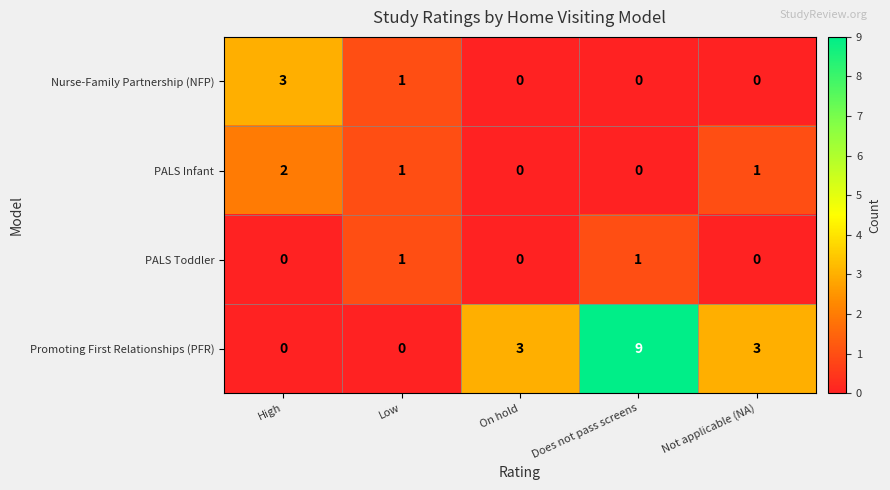

What is the difference between the maximum and minimum values in the Nurse-Family Partnership (NFP) series?

3